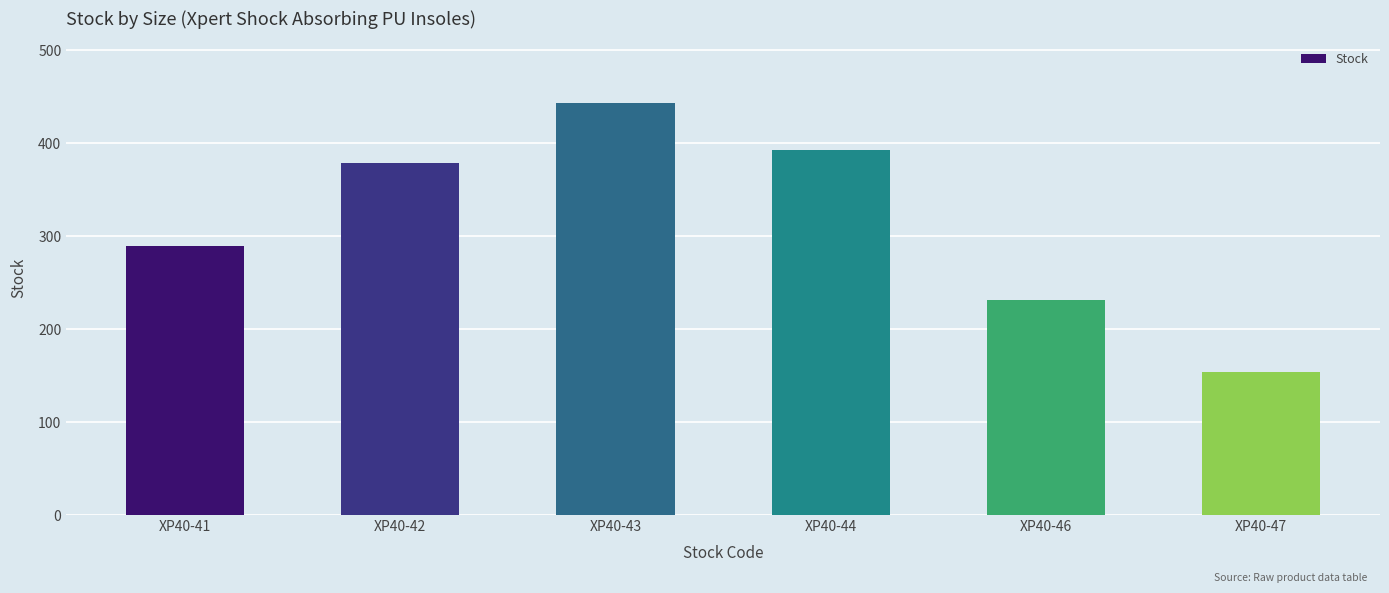

How many values are below 379?

3